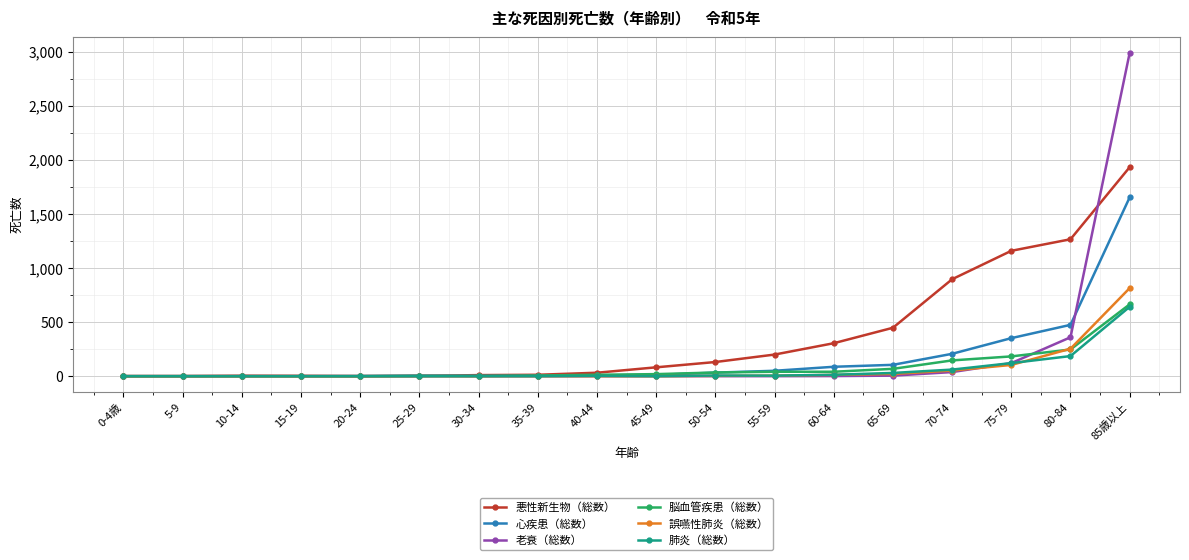

Is this an area chart (filled region under the line)?

No